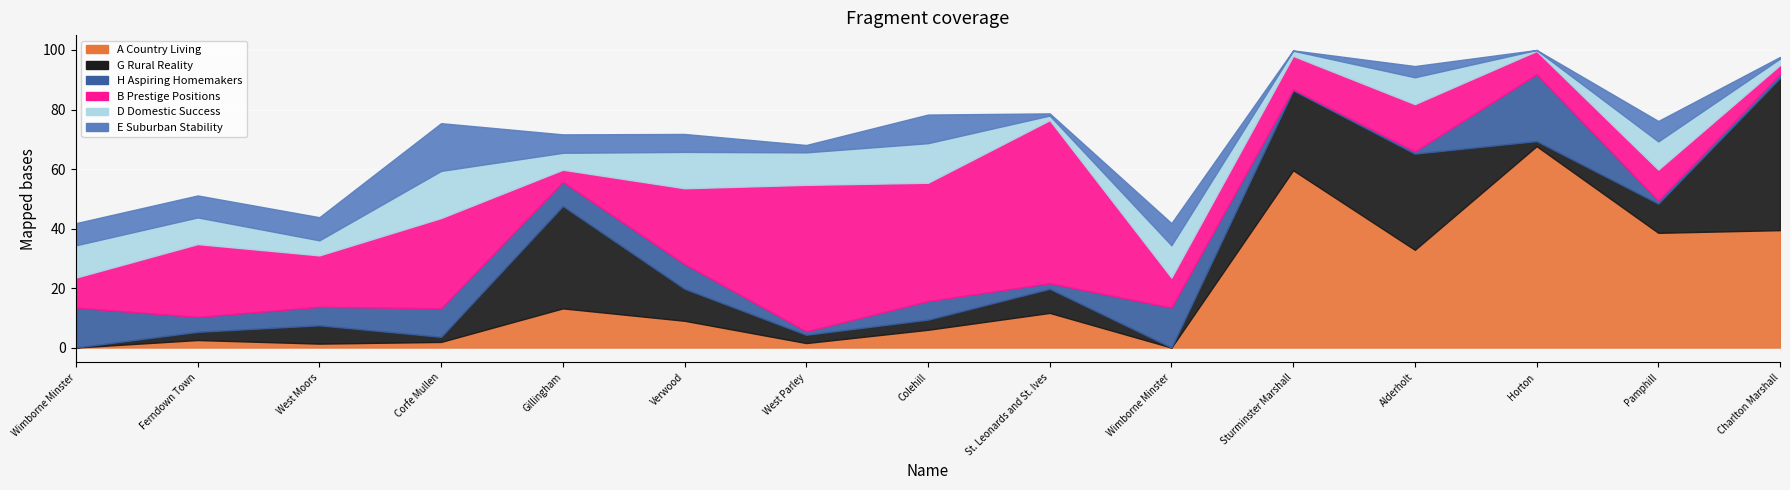

True or false: A Country Living has a value of 39.5 at Charlton Marshall.

True